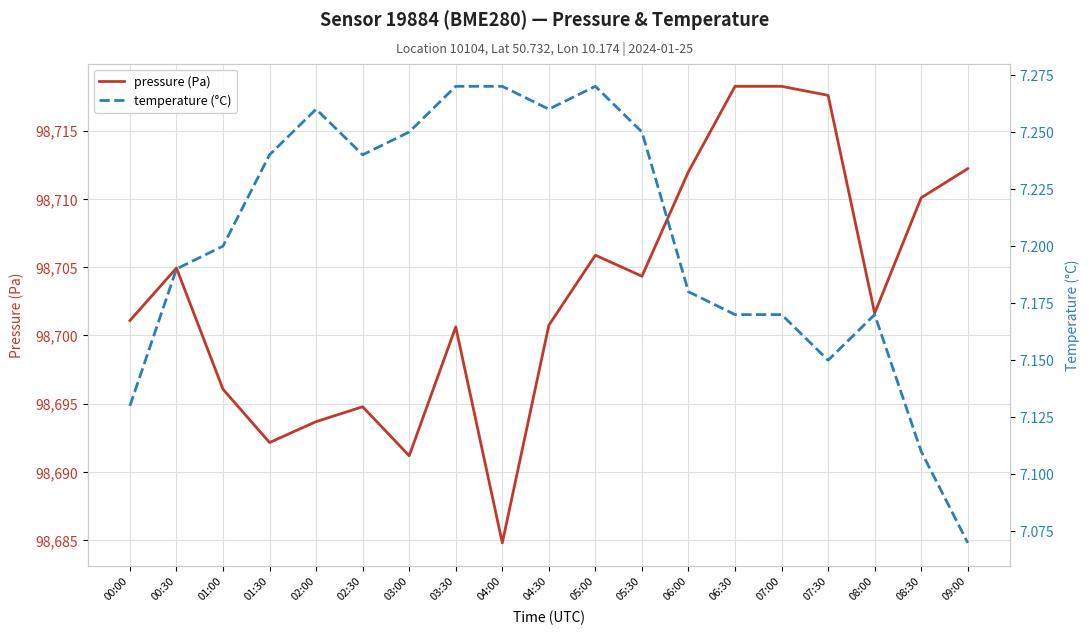

Read the temperature (°C) value at 01:00.

7.2